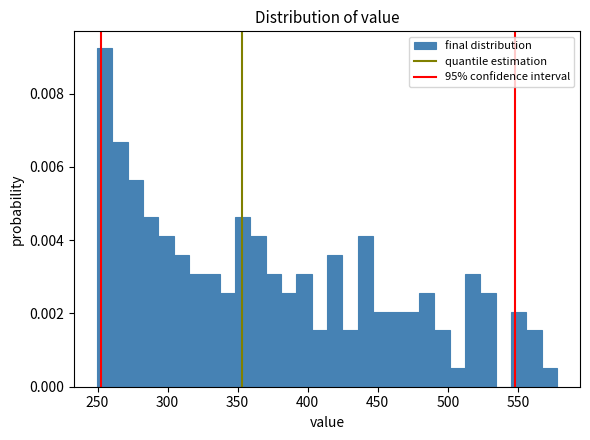

Read against the x-axis, roughly where is the centre of the tallest bar?

255